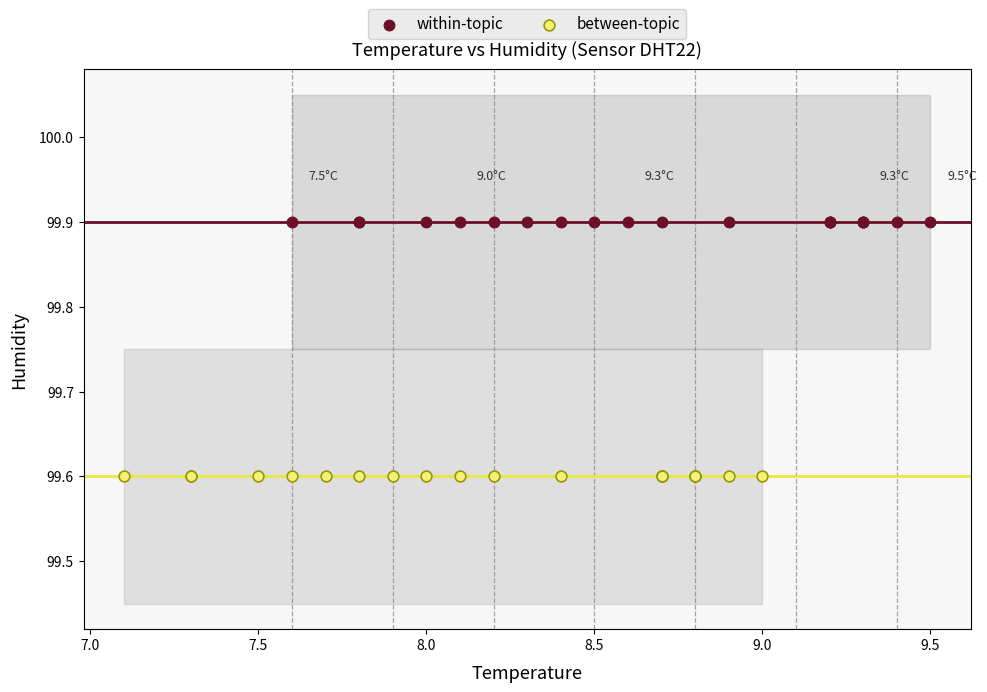

Which series reaches the maximum Y coordinate?

within-topic